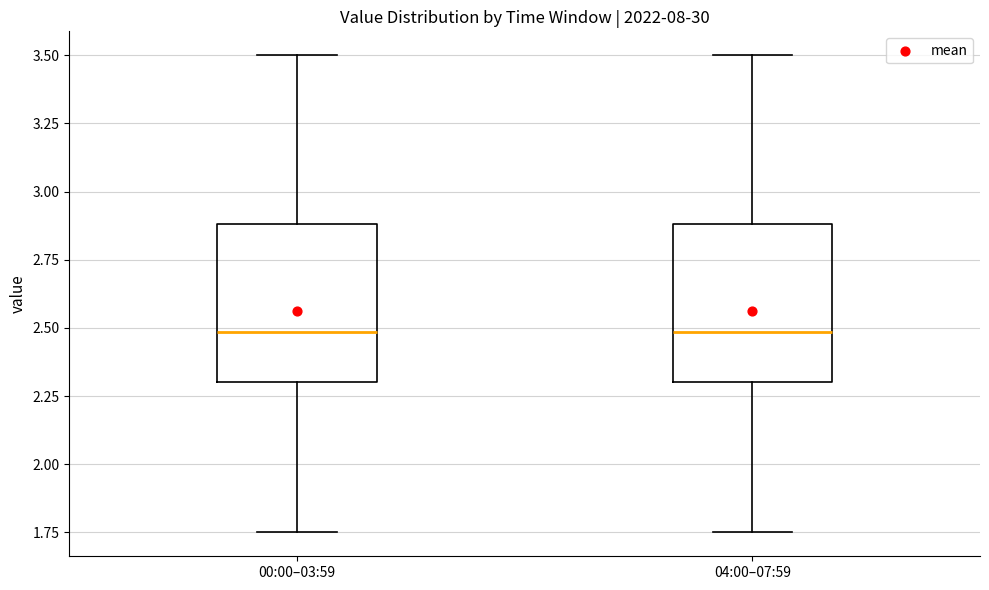

Reading left to right, transcribe this box plot: for each box, give where its median line is, the range the box spans, and where its two whiskers end, as read against the y-axis. The values are not printed on the chart, so give them approximately, as read against the axis.

00:00–03:59: median 2.50, box 2.30 to 2.90, whiskers 1.75 to 3.50
04:00–07:59: median 2.50, box 2.30 to 2.90, whiskers 1.75 to 3.50